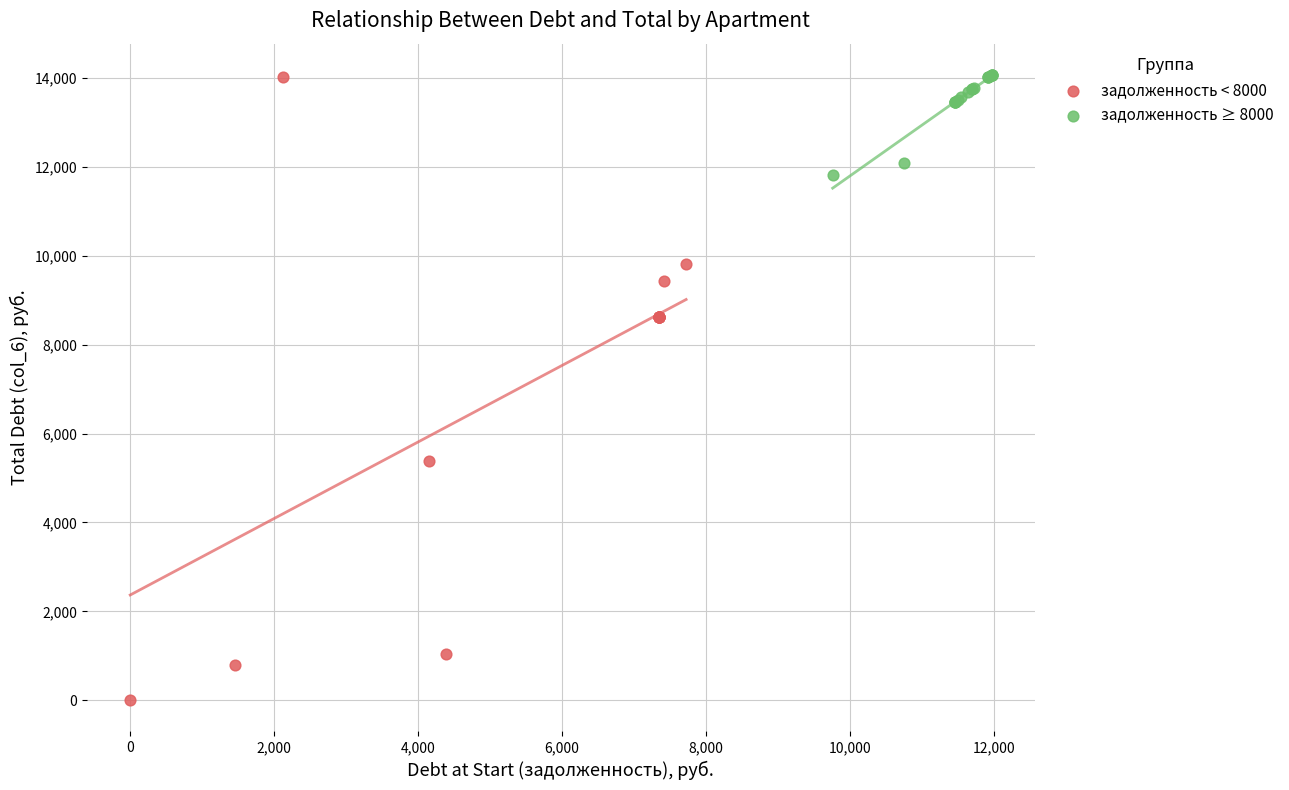

Which series has the widest spread of Y values?

задолженность < 8000